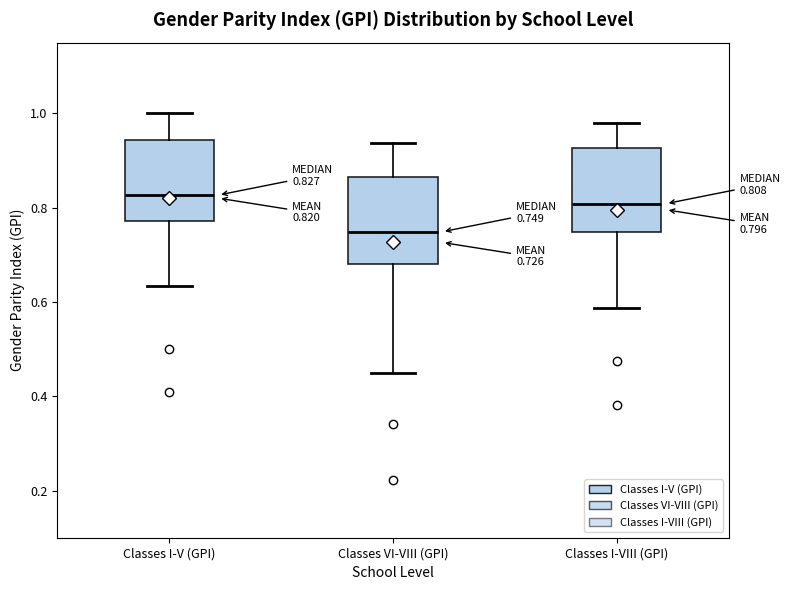

Which box's median line is the lowest?

Classes VI-VIII (GPI)